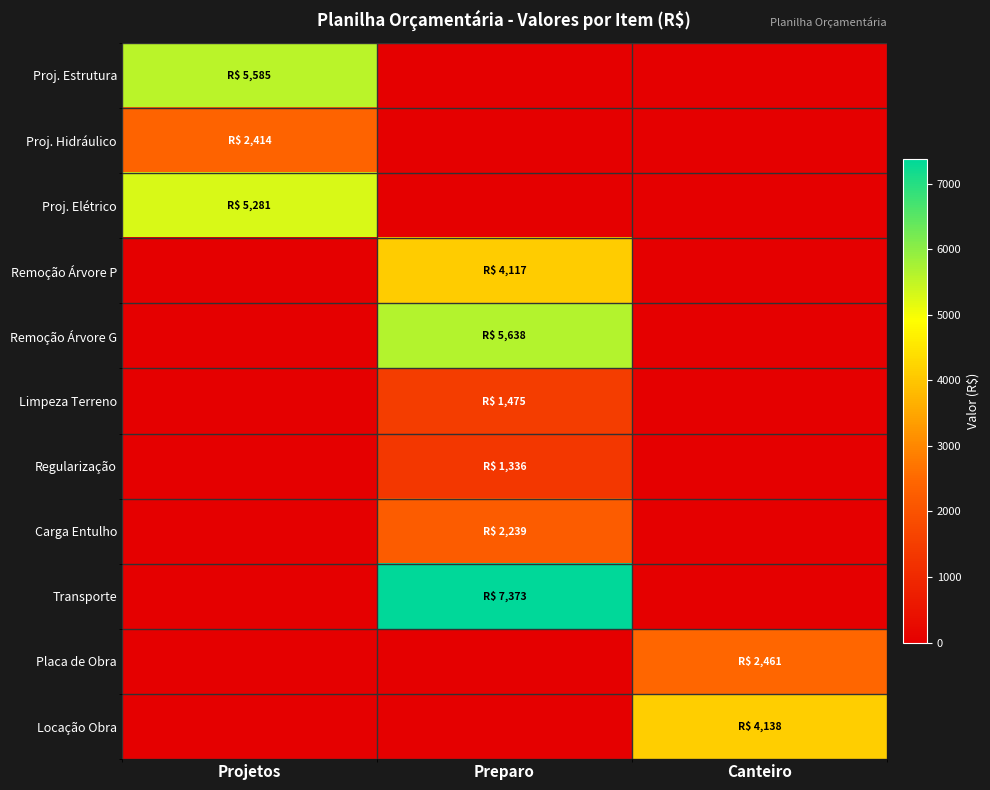

Reading right to left, transcribe all the data shown in this chart.

Proj. Estrutura: Canteiro=0.0	Preparo=0.0	Projetos=5585.2
Proj. Hidráulico: Canteiro=0.0	Preparo=0.0	Projetos=2414.3
Proj. Elétrico: Canteiro=0.0	Preparo=0.0	Projetos=5280.8
Remoção Árvore P: Canteiro=0.0	Preparo=4117.1	Projetos=0.0
Remoção Árvore G: Canteiro=0.0	Preparo=5638.2	Projetos=0.0
Limpeza Terreno: Canteiro=0.0	Preparo=1474.6	Projetos=0.0
Regularização: Canteiro=0.0	Preparo=1336.3	Projetos=0.0
Carga Entulho: Canteiro=0.0	Preparo=2239.5	Projetos=0.0
Transporte: Canteiro=0.0	Preparo=7372.8	Projetos=0.0
Placa de Obra: Canteiro=2461.1	Preparo=0.0	Projetos=0.0
Locação Obra: Canteiro=4138.1	Preparo=0.0	Projetos=0.0